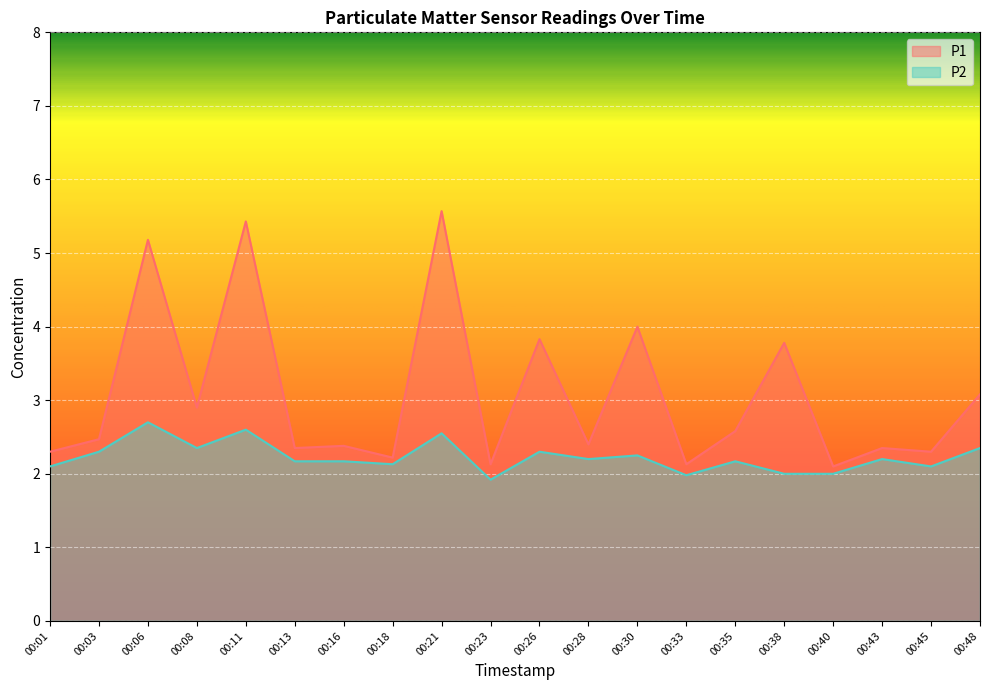

Rank the series at 00:16 from lowest to highest value.

P2, P1